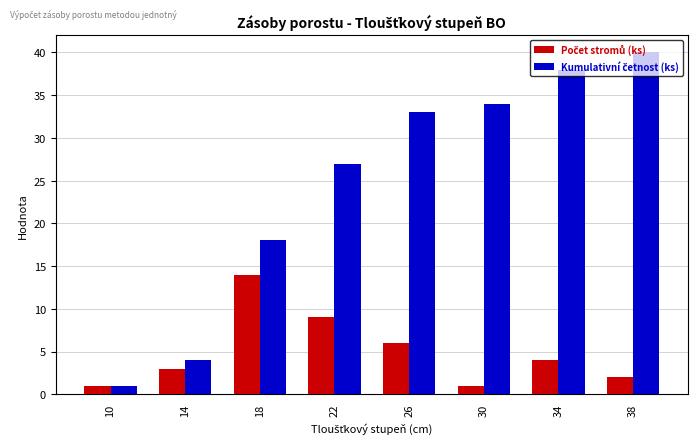

The value of Počet stromů (ks) at 38 is 3. True or false?

False